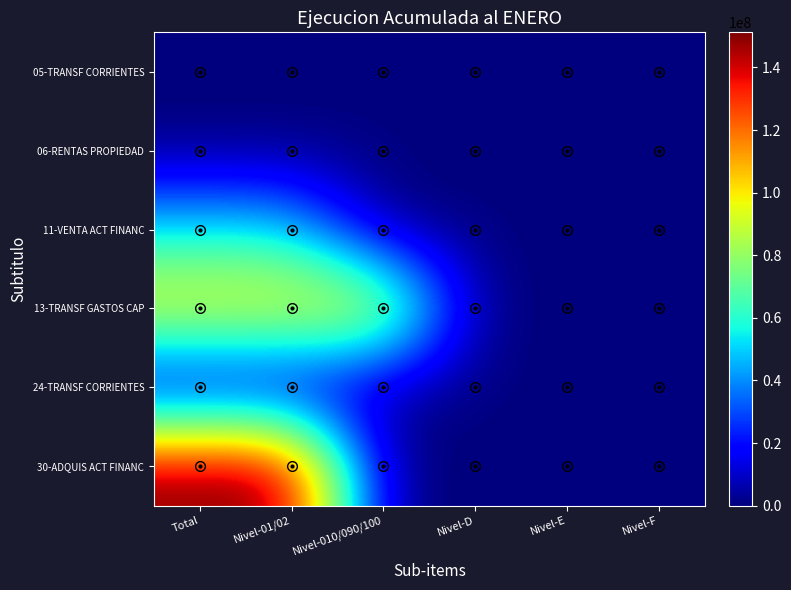

Reading left to right, list all the values displayed in this chart.

05-TRANSF CORRIENTES: Total=0	Nivel-01/02=0	Nivel-010/090/100=0	Nivel-D=0	Nivel-E=0	Nivel-F=0
06-RENTAS PROPIEDAD: Total=118786	Nivel-01/02=118786	Nivel-010/090/100=118786	Nivel-D=0	Nivel-E=0	Nivel-F=0
11-VENTA ACT FINANC: Total=52426608	Nivel-01/02=52426608	Nivel-010/090/100=0	Nivel-D=0	Nivel-E=0	Nivel-F=0
13-TRANSF GASTOS CAP: Total=101910000	Nivel-01/02=101910000	Nivel-010/090/100=101910000	Nivel-D=0	Nivel-E=0	Nivel-F=0
24-TRANSF CORRIENTES: Total=3243930	Nivel-01/02=3243930	Nivel-010/090/100=3243930	Nivel-D=0	Nivel-E=0	Nivel-F=0
30-ADQUIS ACT FINANC: Total=151211464	Nivel-01/02=151211464	Nivel-010/090/100=0	Nivel-D=0	Nivel-E=0	Nivel-F=0